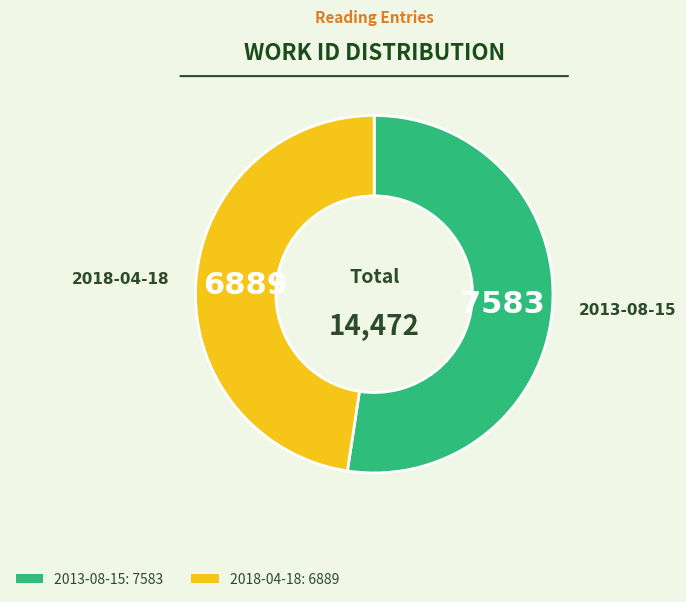

Which category has the biggest portion of the pie?

2013-08-15